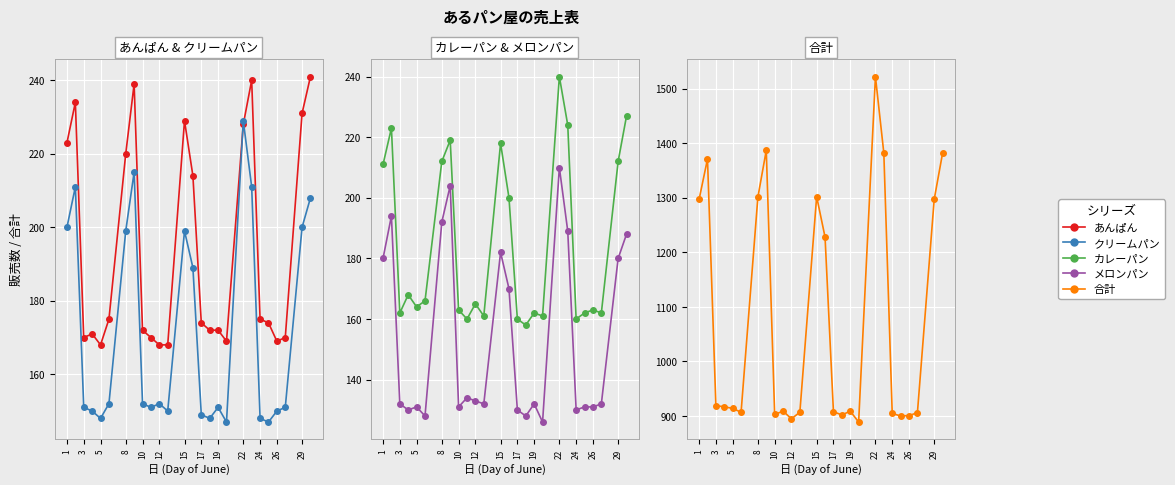

What is the value of the 合計 point at the 3rd from the left?

919